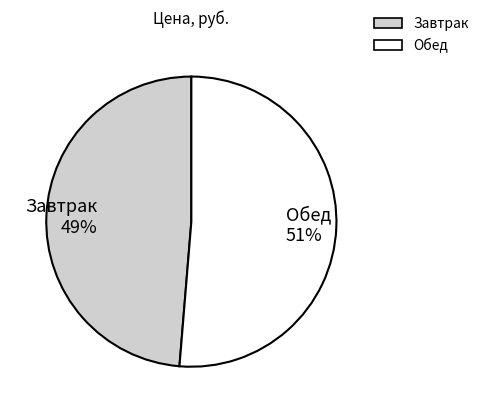

Does any single category account for the majority?

Yes